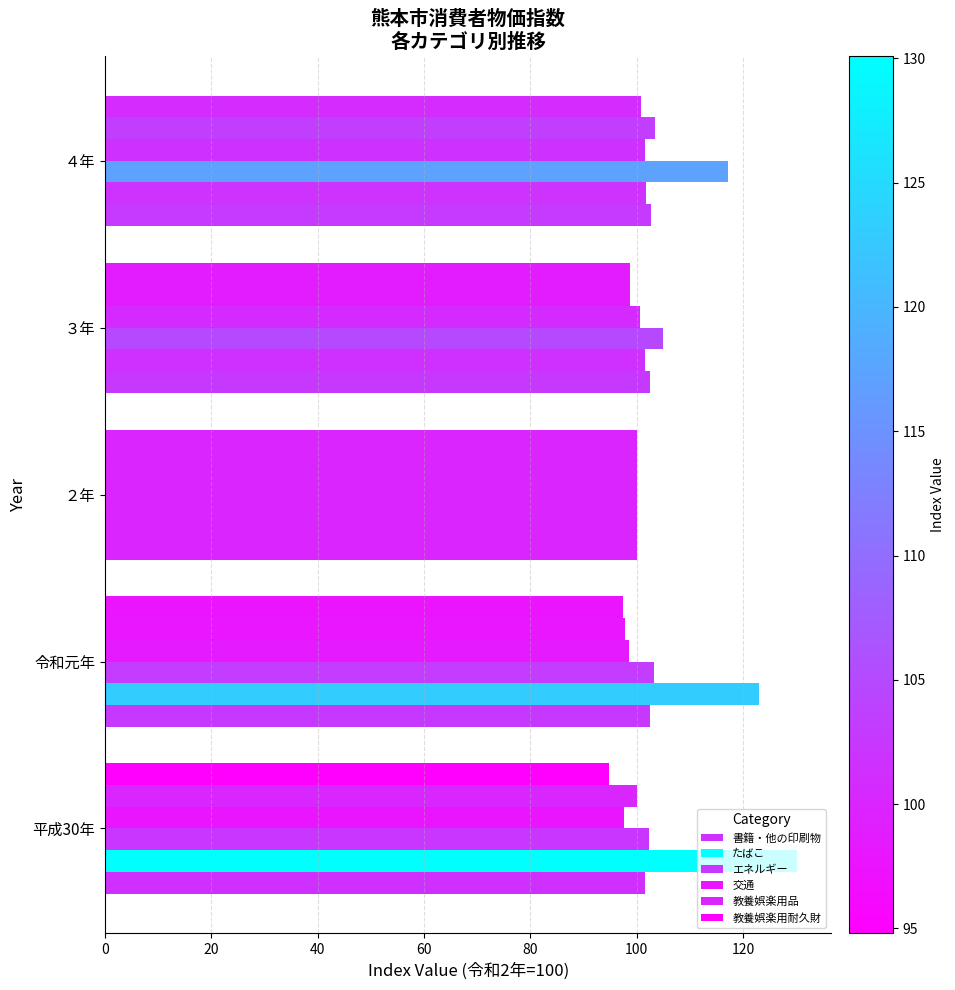

How many distinct data groups are displayed?

6